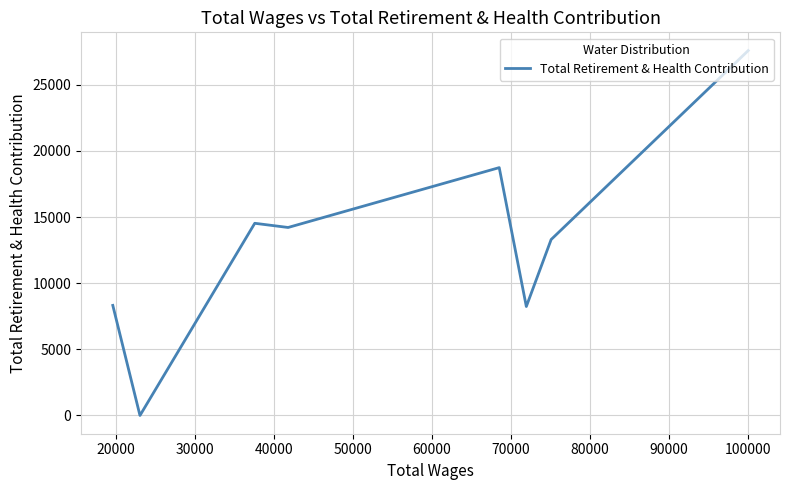

What is the difference between the maximum and minimum values?

27581